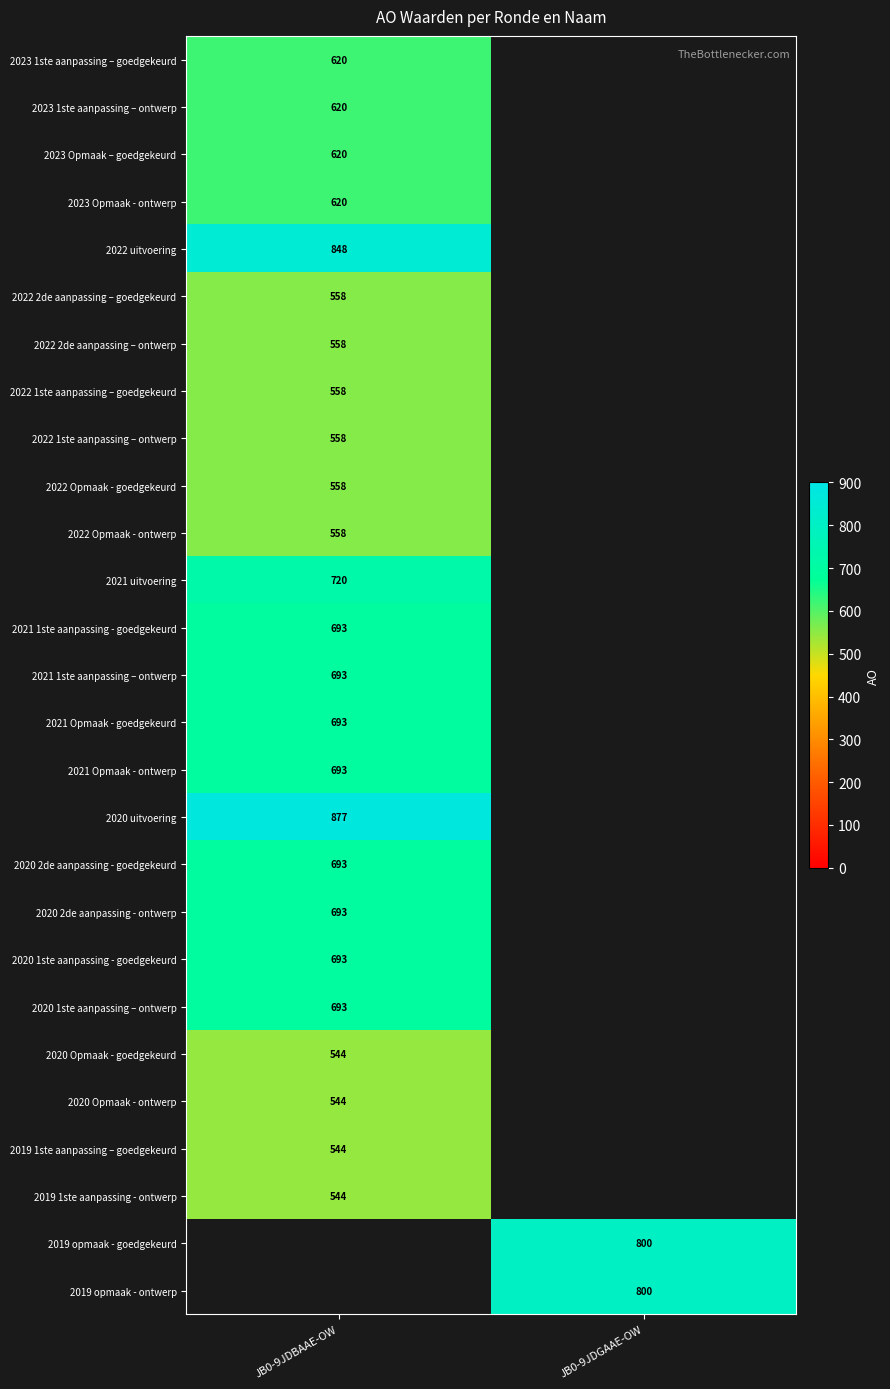

The 2020 1ste aanpassing – ontwerp series shows 319 at JB0-9JDBAAE-OW. True or false?

False